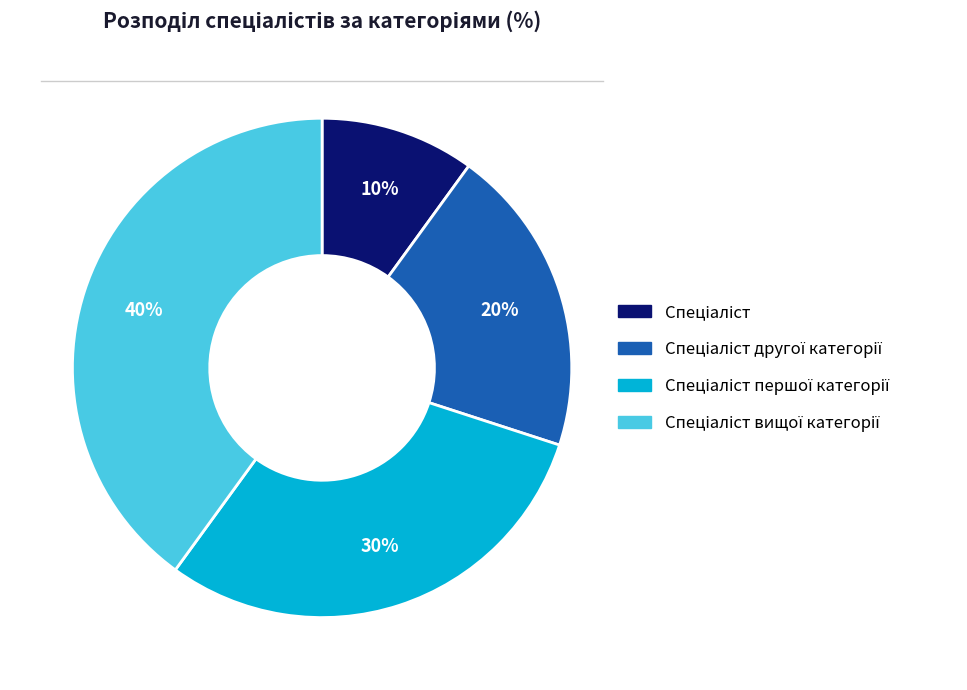

To the nearest percent, what is the average slice percentage?

25%